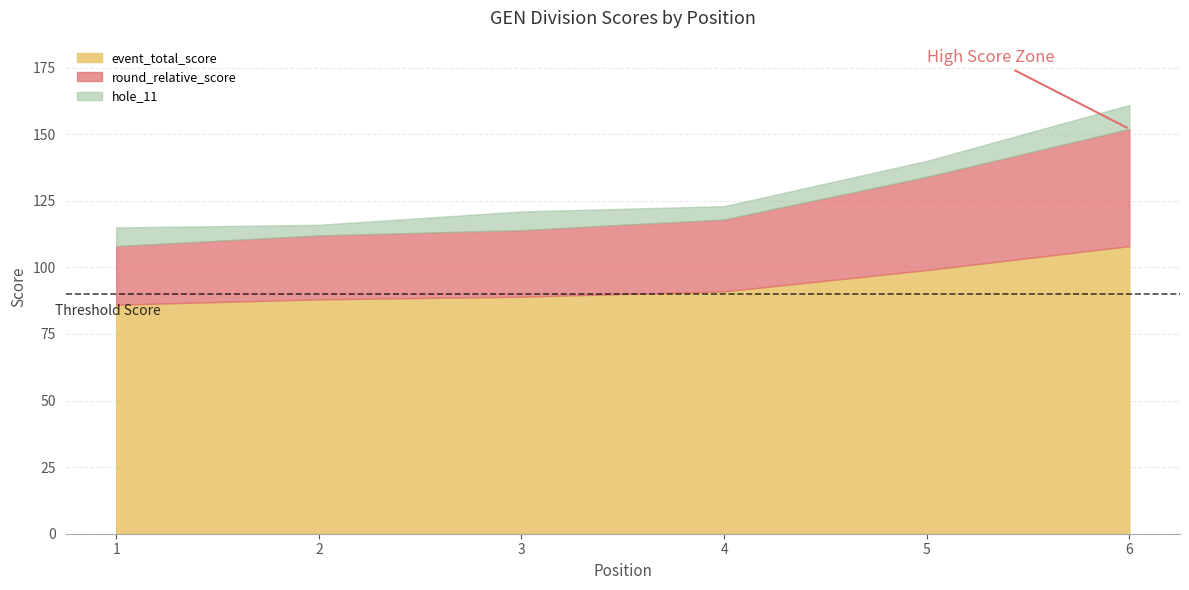

At which label is event_total_score closest to 97?

5